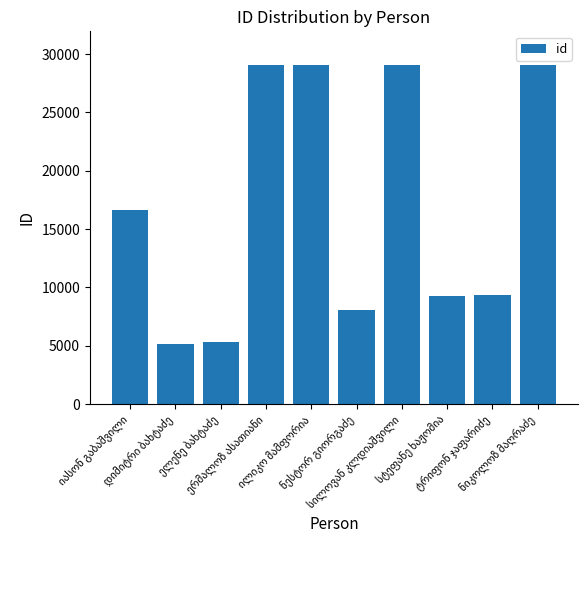

What is the value of the 10th bar from the left?

29046